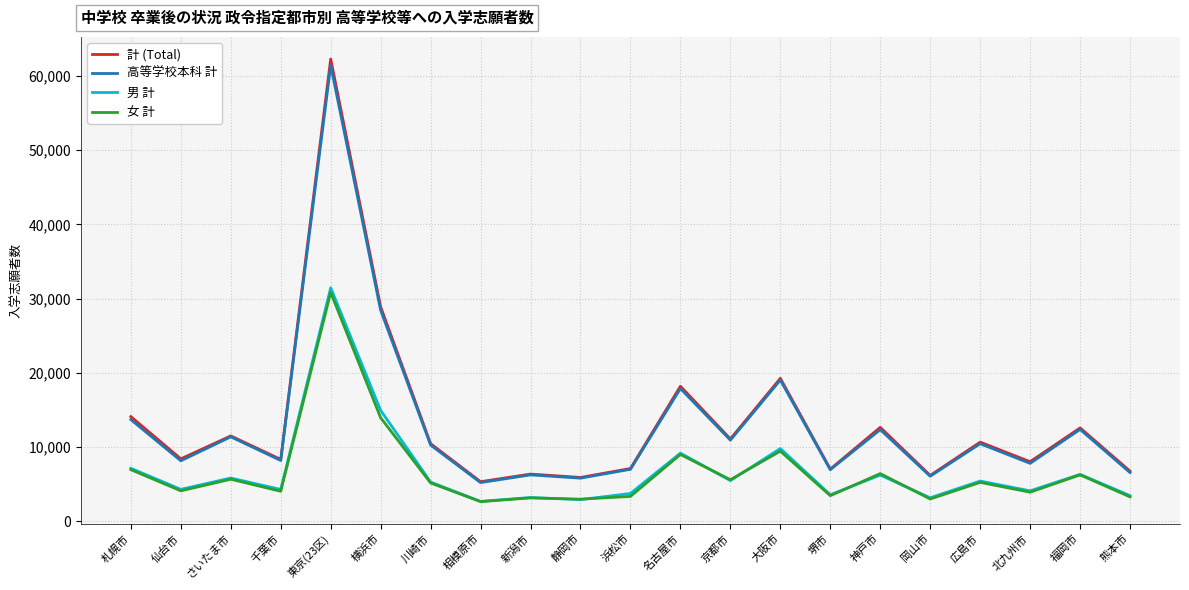

What is the minimum value for 高等学校本科 計?

5219